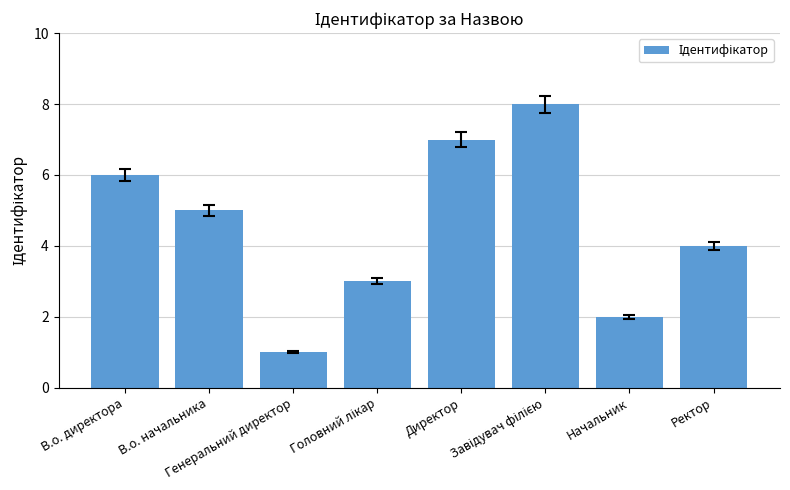

What is the maximum value shown in the chart?

8